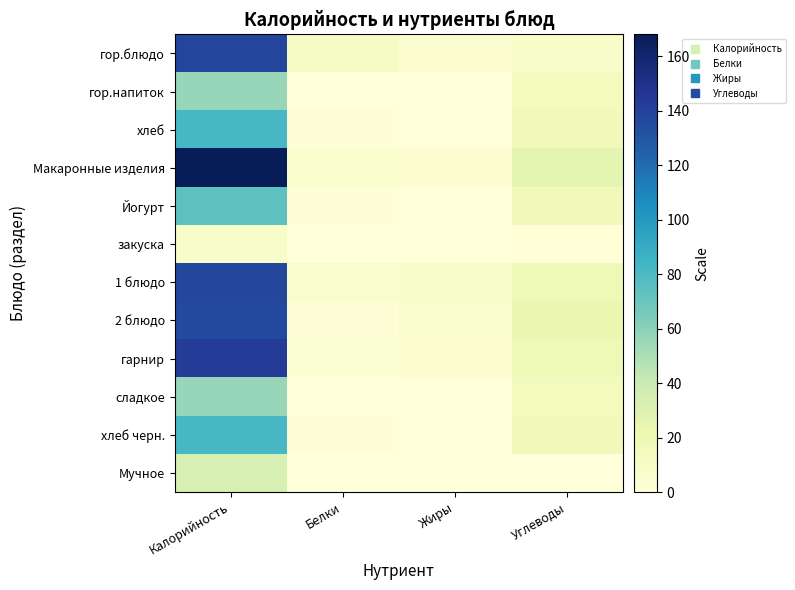

Reading left to right, transcribe all the data shown in this chart.

гор.блюдо: Калорийность=138.0	Белки=10.0	Жиры=5.0	Углеводы=8.0
гор.напиток: Калорийность=56.0	Белки=0.0	Жиры=0.0	Углеводы=15.0
хлеб: Калорийность=82.0	Белки=2.0	Жиры=0.3	Углеводы=16.0
Макаронные изделия: Калорийность=168.0	Белки=6.0	Жиры=5.0	Углеводы=26.0
Йогурт: Калорийность=74.0	Белки=2.0	Жиры=0.1	Углеводы=16.0
закуска: Калорийность=9.0	Белки=0.0	Жиры=0.0	Углеводы=1.0
1 блюдо: Калорийность=137.0	Белки=7.0	Жиры=8.0	Углеводы=18.0
2 блюдо: Калорийность=136.0	Белки=2.0	Жиры=7.0	Углеводы=22.0
гарнир: Калорийность=143.0	Белки=3.0	Жиры=5.0	Углеводы=18.0
сладкое: Калорийность=56.0	Белки=0.2	Жиры=0.0	Углеводы=15.0
хлеб черн.: Калорийность=82.0	Белки=2.4	Жиры=0.5	Углеводы=16.4
Мучное: Калорийность=33.0	Белки=0.0	Жиры=0.0	Углеводы=0.0